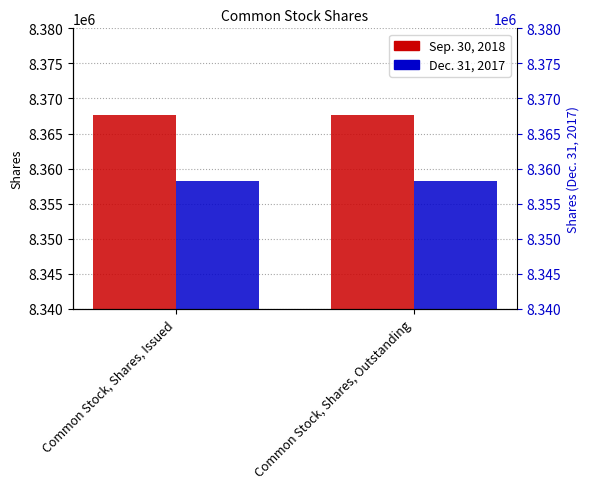

At which category does the chart reach its minimum across all series?

Common Stock, Shares, Issued